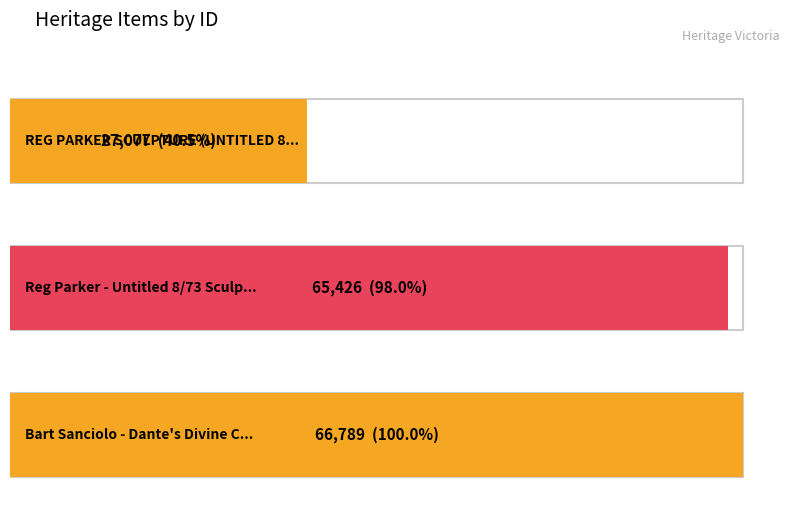

What is the sum of the values at Bart Sanciolo - Dante's Divine Comedy and Reg Parker - Untitled 8/73 Sculpture?

132215